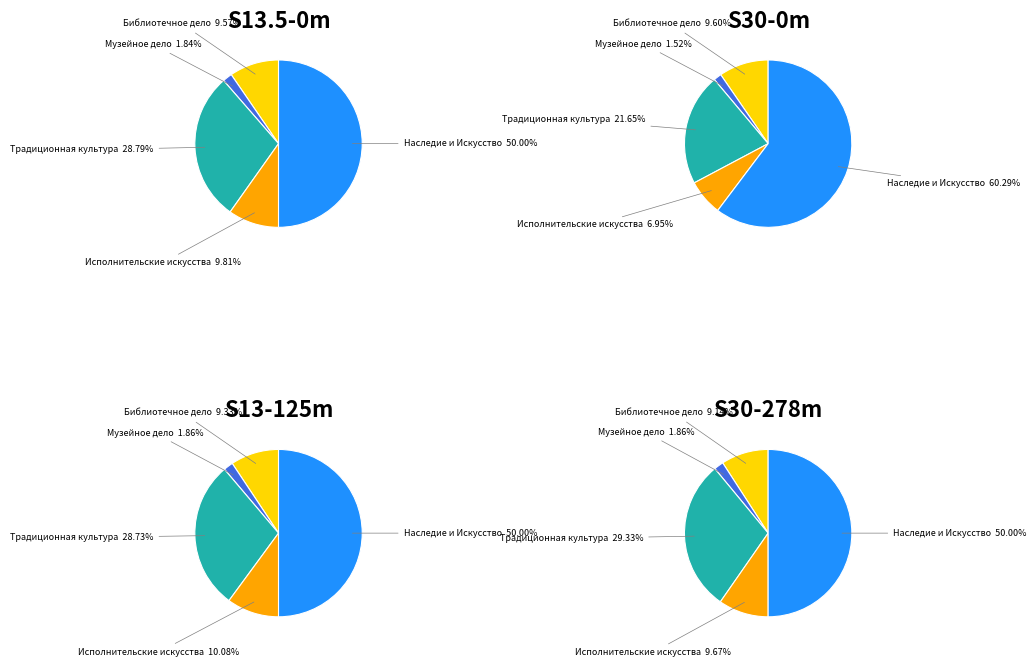

What percentage is the Развитие библиотечного дела slice, to the nearest percent?

10%